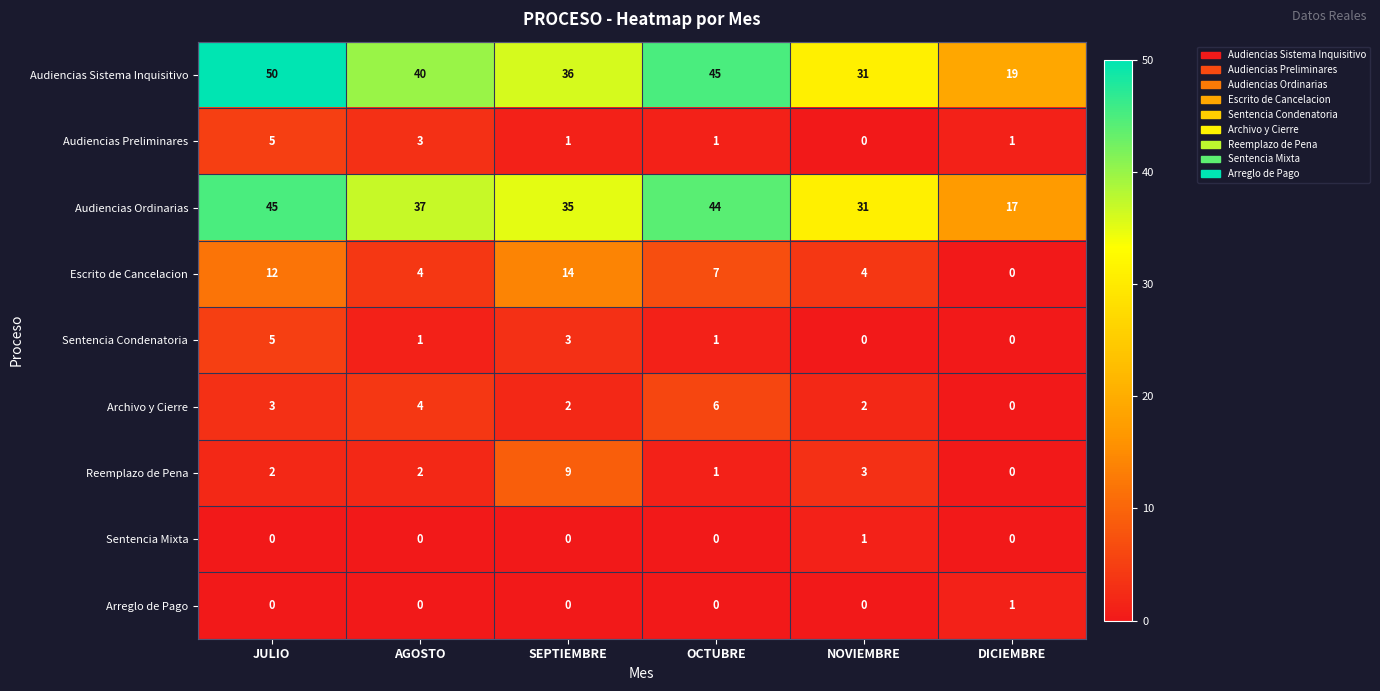

Between OCTUBRE and NOVIEMBRE, which series saw the biggest shift?

Audiencias Sistema Inquisitivo